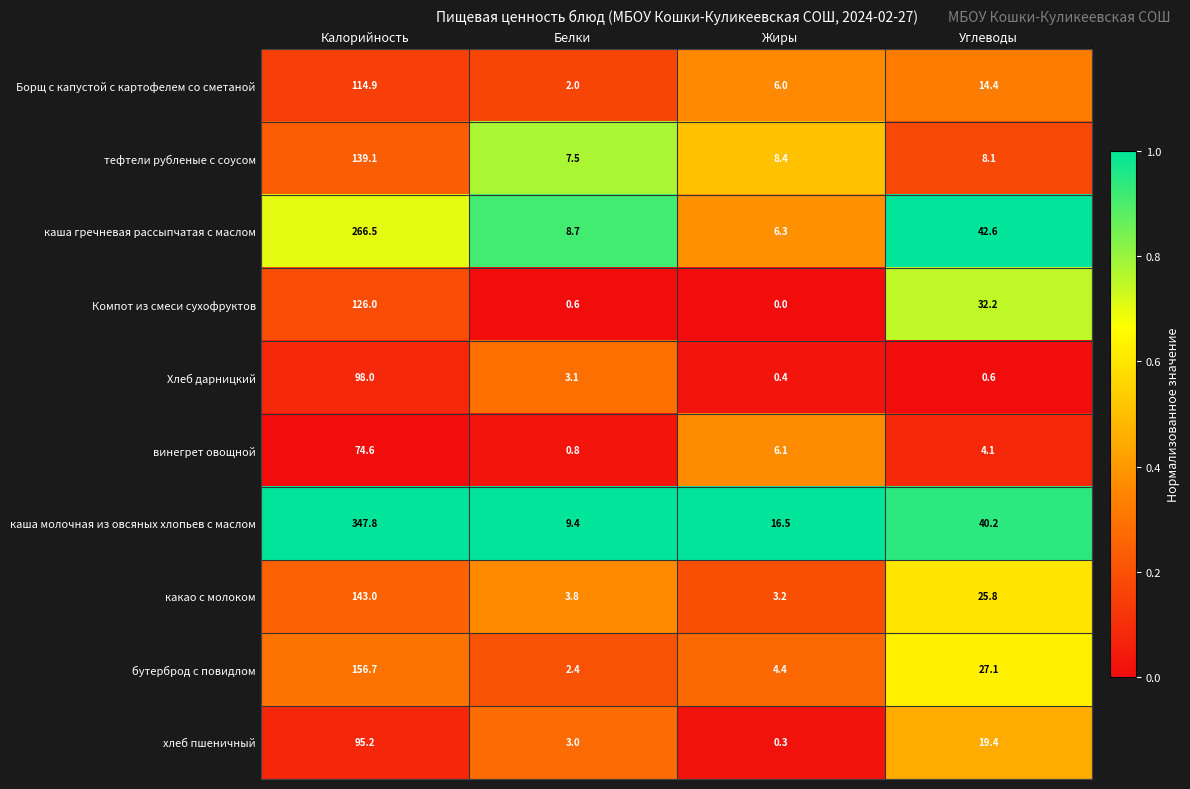

What is the sum of the какао с молоком values at Углеводы and Белки?

29.6